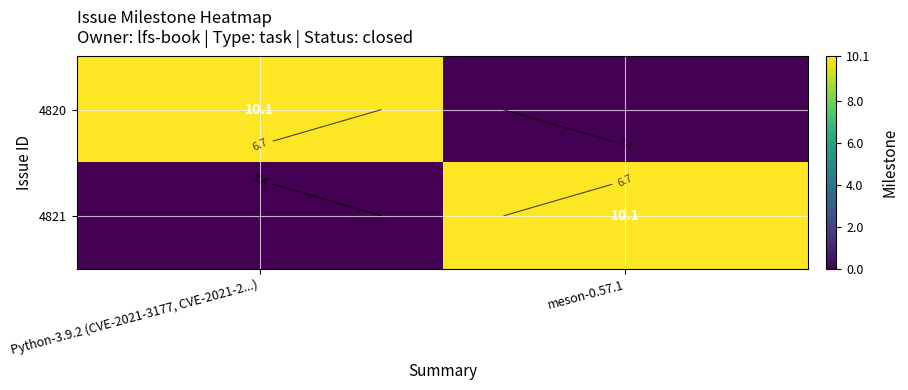

Rank the series at meson-0.57.1 from highest to lowest value.

4821, 4820